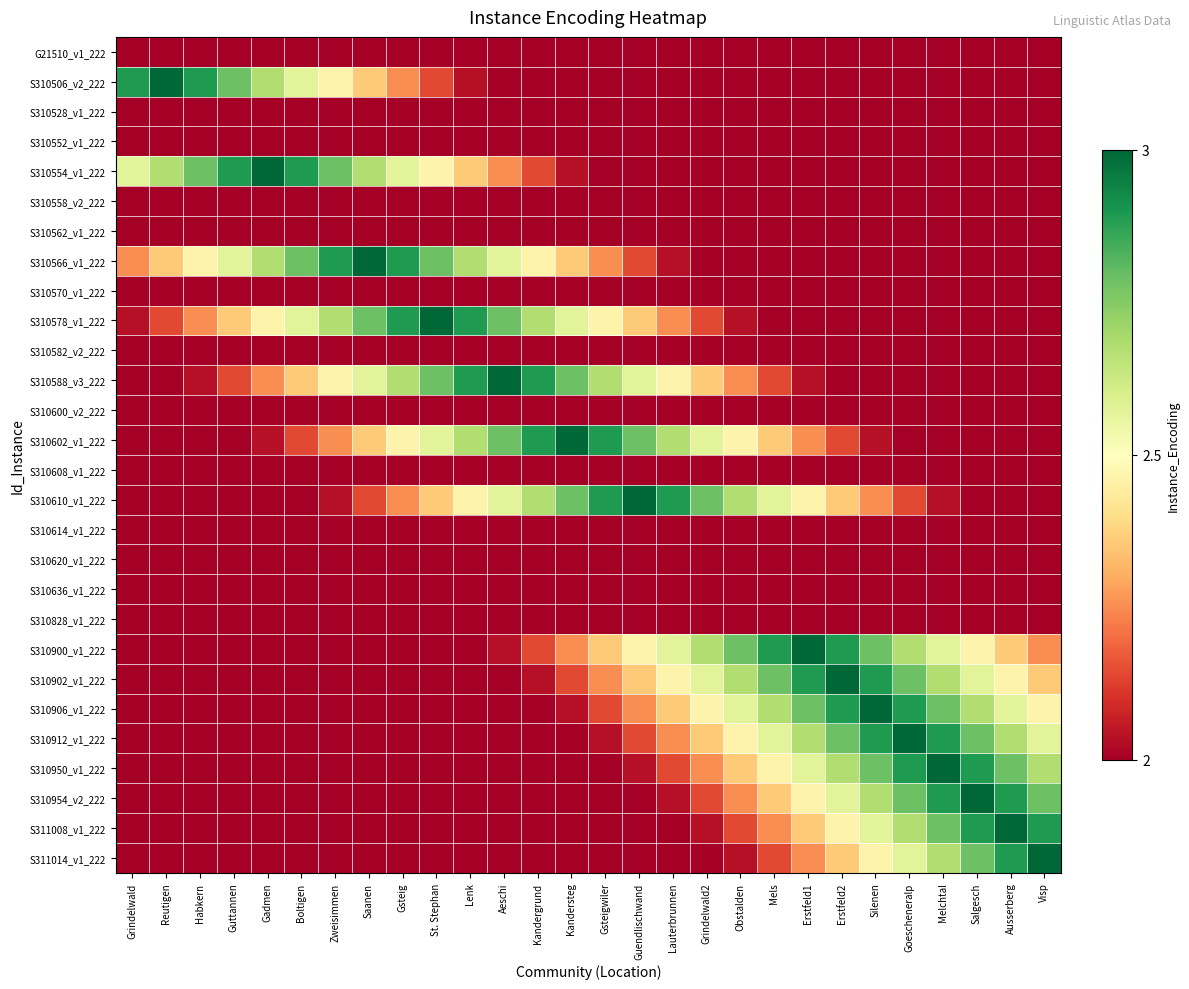

At Kandersteg, list the series in order from largest to smallest.

S310602_v1_222, S310588_v3_222, S310610_v1_222, S310578_v1_222, S310566_v1_222, S310900_v1_222, S310902_v1_222, S310554_v1_222, S310906_v1_222, G21510_v1_222, S310506_v2_222, S310528_v1_222, S310552_v1_222, S310558_v2_222, S310562_v1_222, S310570_v1_222, S310582_v2_222, S310600_v2_222, S310608_v1_222, S310614_v1_222, S310620_v1_222, S310636_v1_222, S310828_v1_222, S310912_v1_222, S310950_v1_222, S310954_v2_222, S311008_v1_222, S311014_v1_222